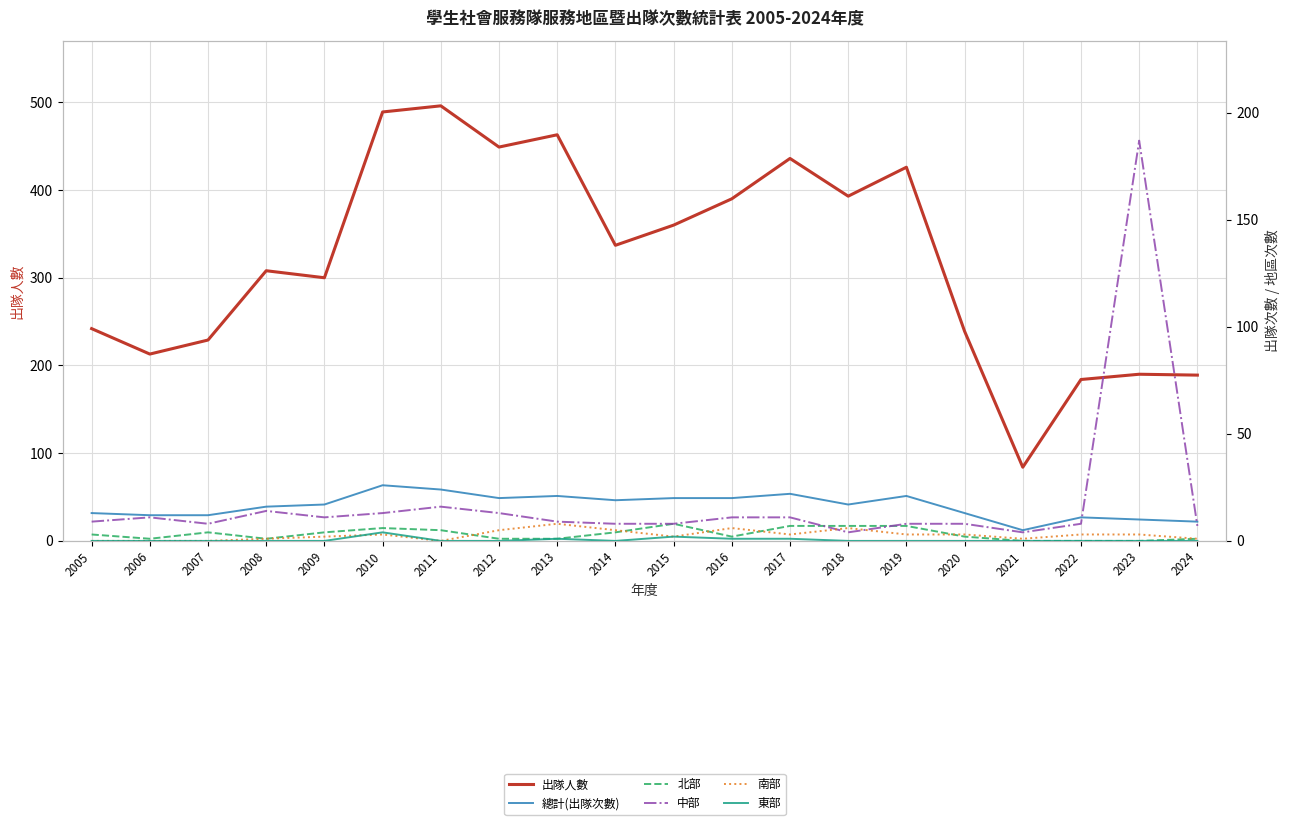

At which label does 中部 first exceed 9?

2006